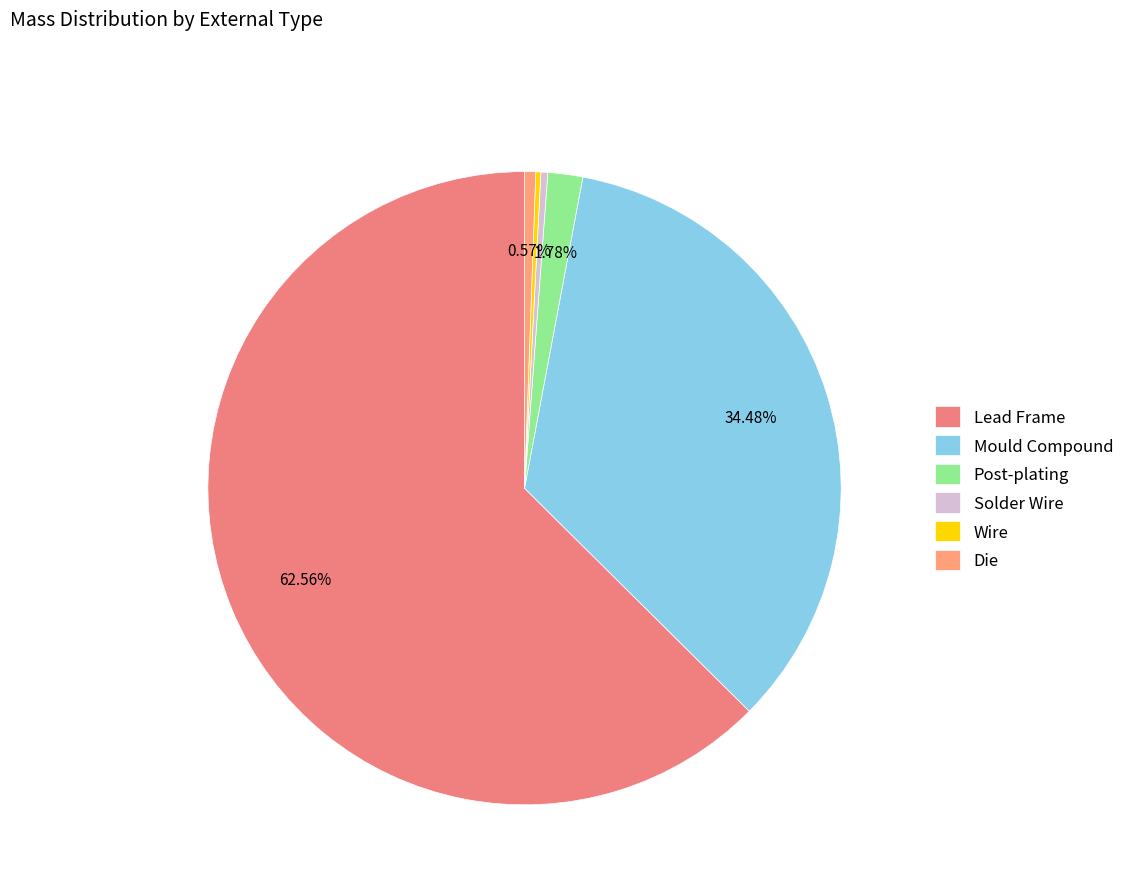

Which category has the biggest portion of the pie?

Lead Frame